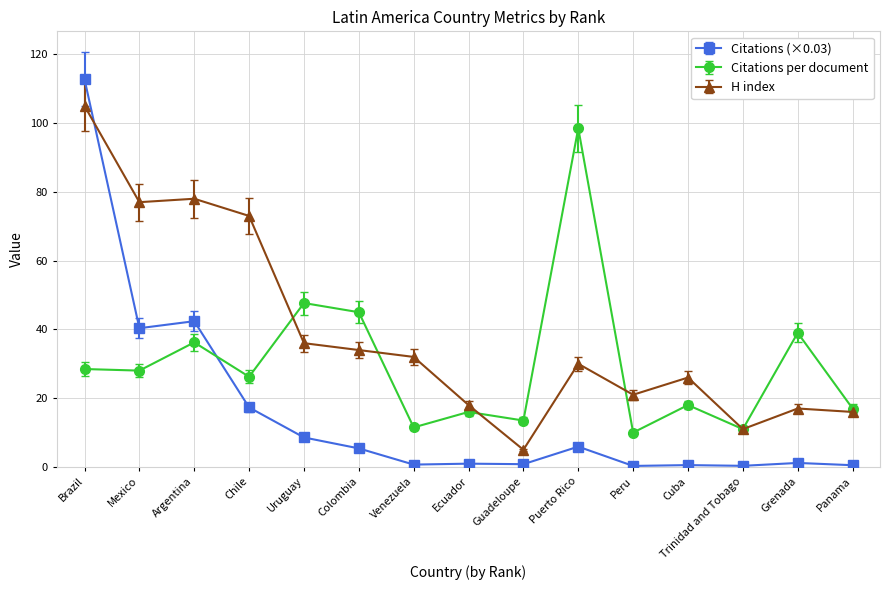

How many series are shown in this chart?

3